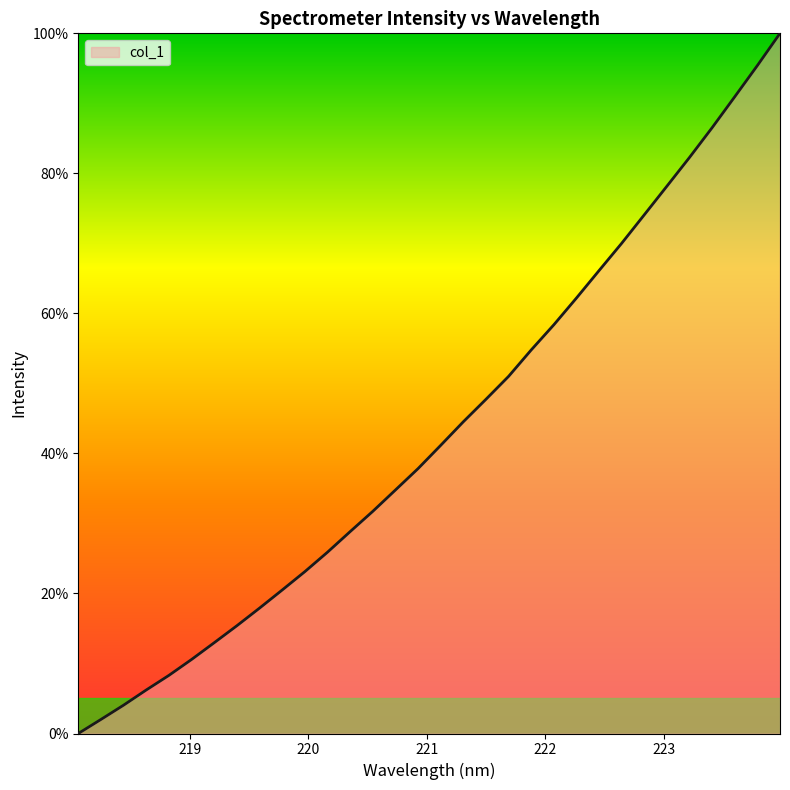

Reading left to right, what are all the values shown in this chart?

0.0	2.0	4.0	6.2	8.3	10.6	13.0	15.4	17.9	20.5	23.1	25.9	28.8	31.7	34.8	37.8	41.2	44.5	47.7	51.0	54.8	58.4	62.2	66.1	70.0	74.1	78.2	82.3	86.5	90.9	95.4	100.0